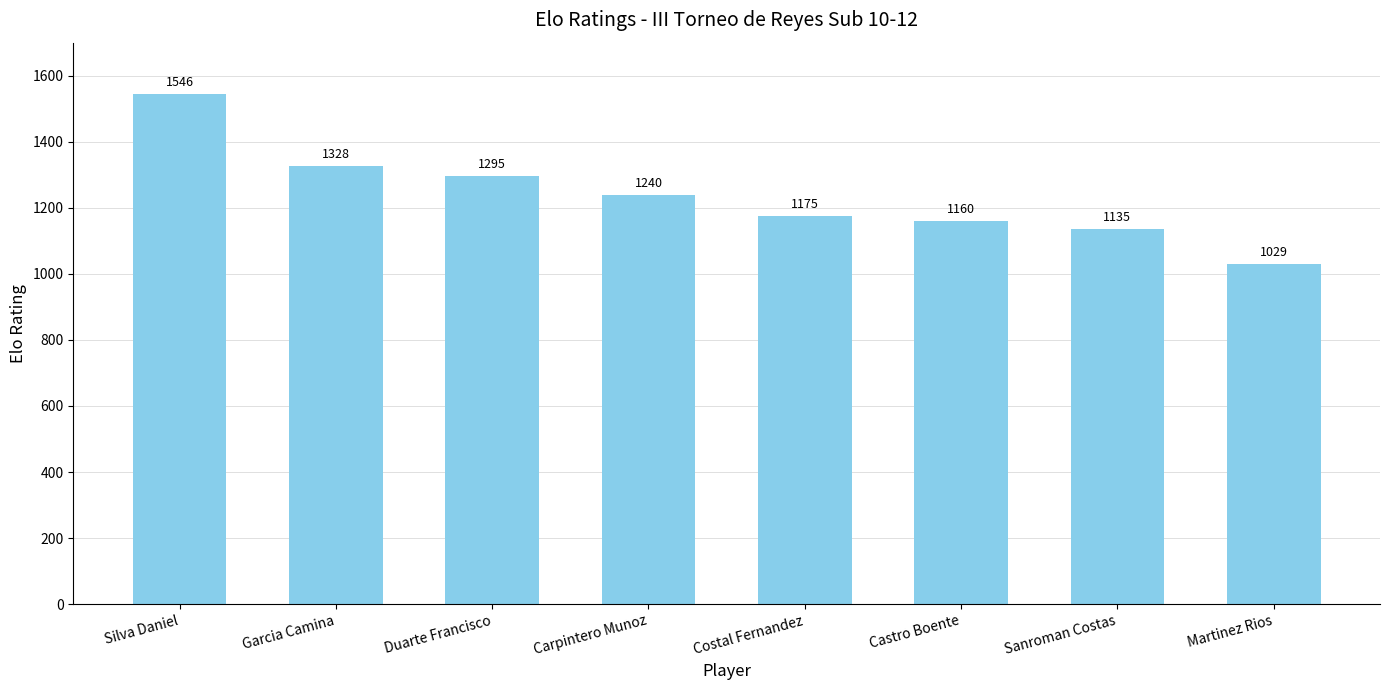

Are the bars grouped side by side (vs. stacked)?

No